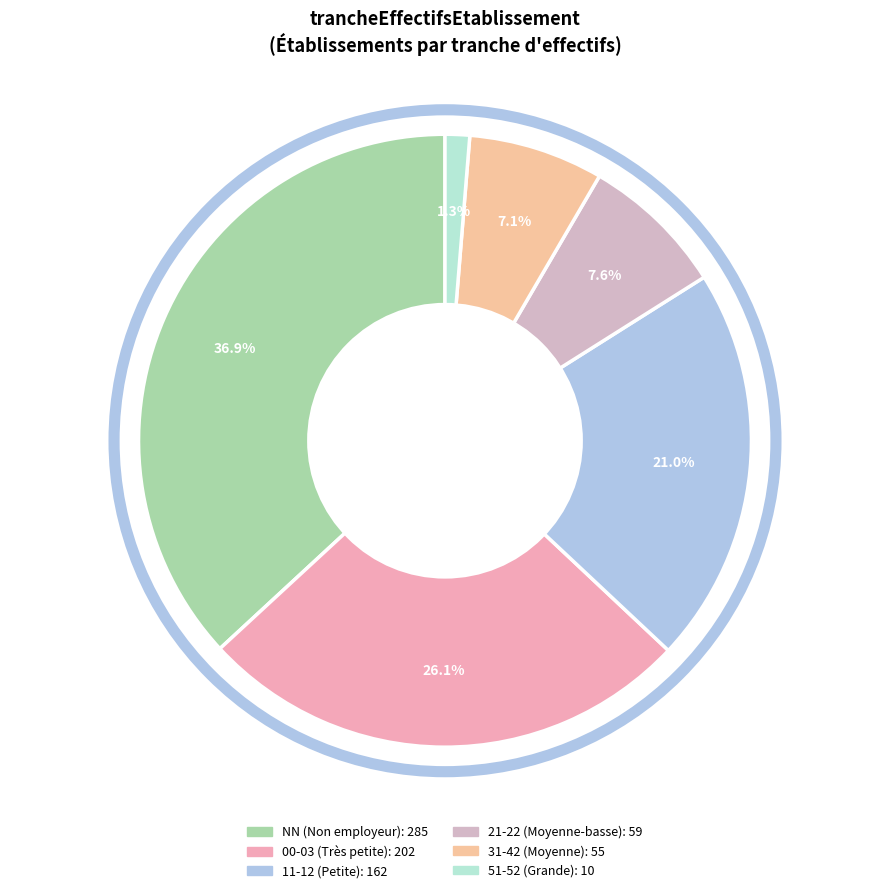

How many slices are in this pie chart?

6